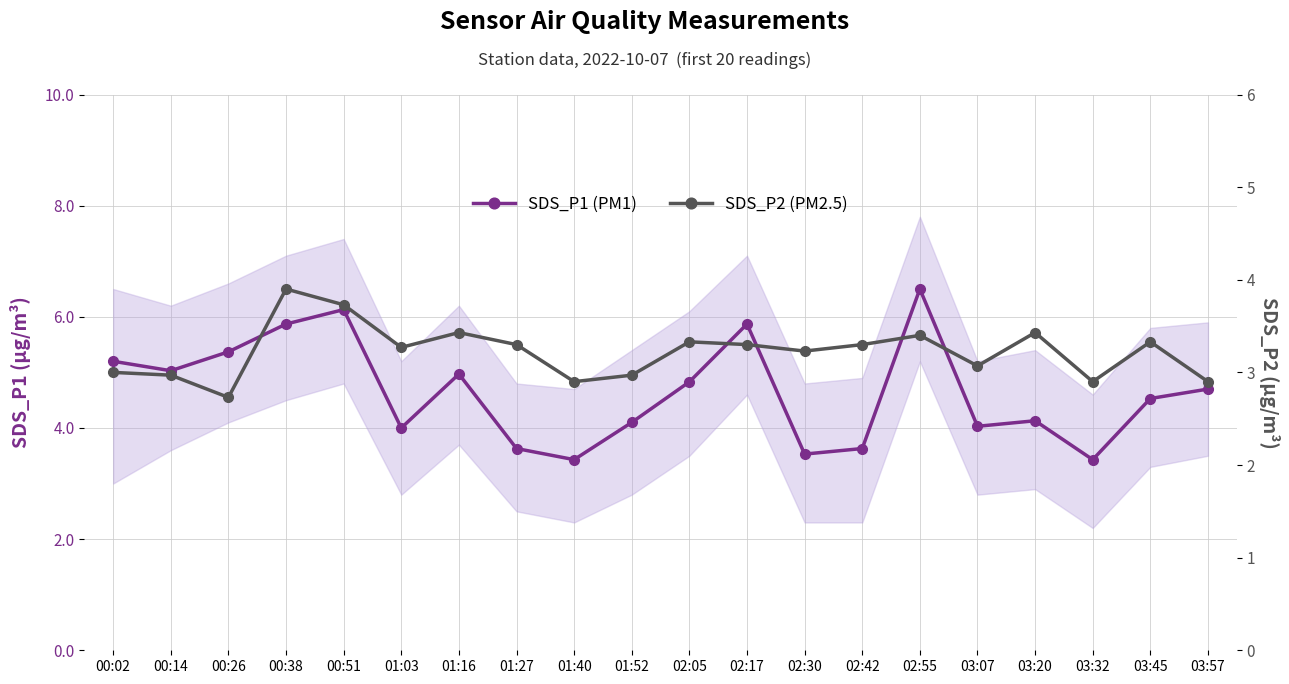

What is the average value of the SDS_P2 (PM2.5) series?

3.2